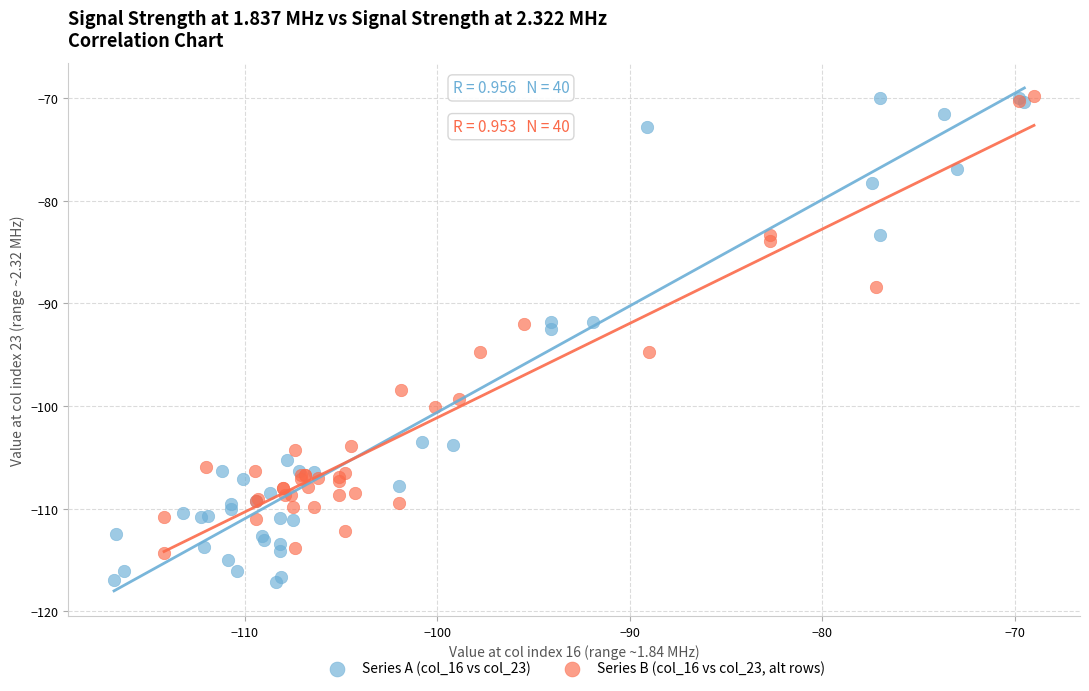

Which series contains the lowest Y value?

Series A (col_16 vs col_23)